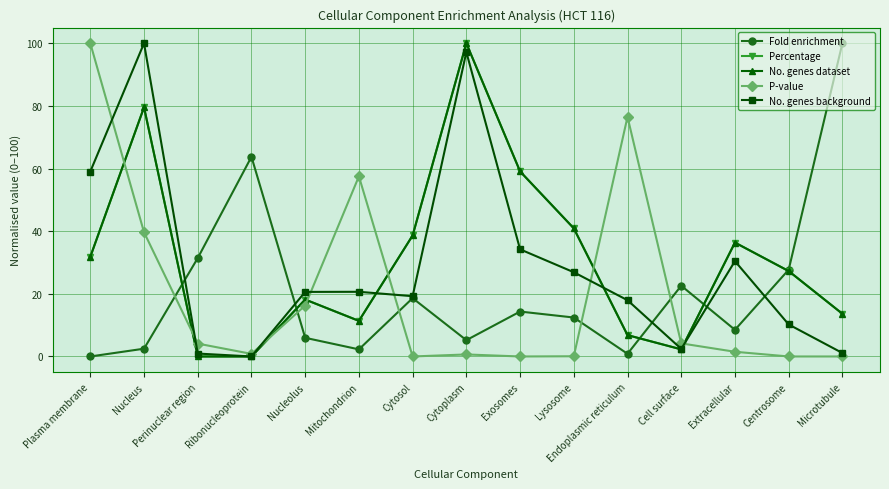

How many distinct data groups are displayed?

5